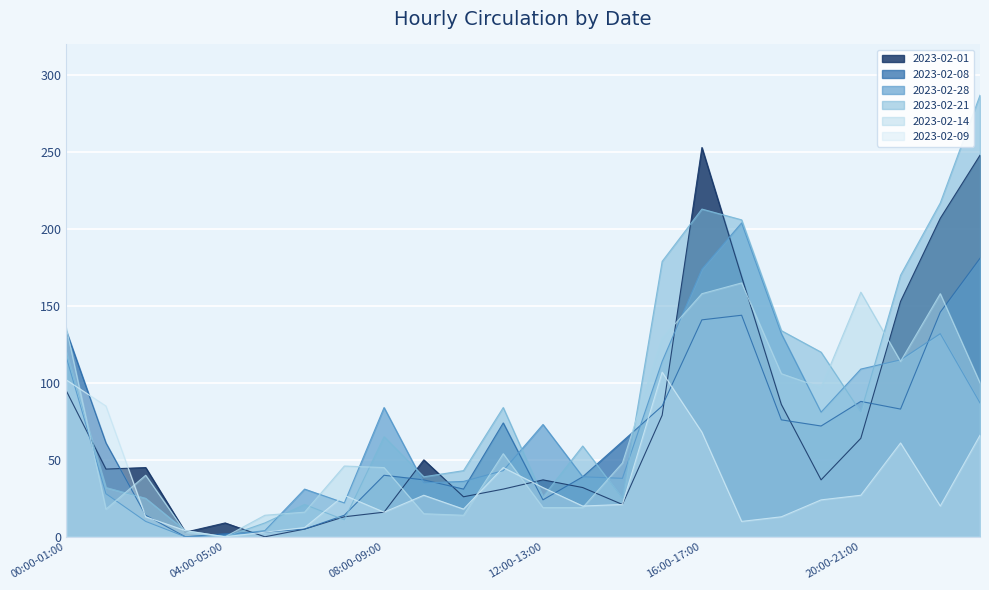

What is the difference between the maximum and minimum values in the 2023-02-08 series?

181